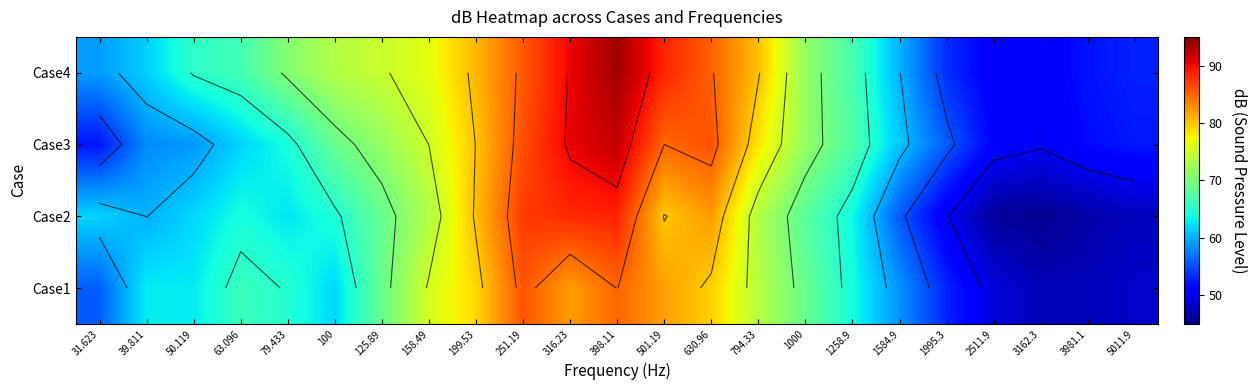

Which category has the highest value in the Case2 series?

398.11